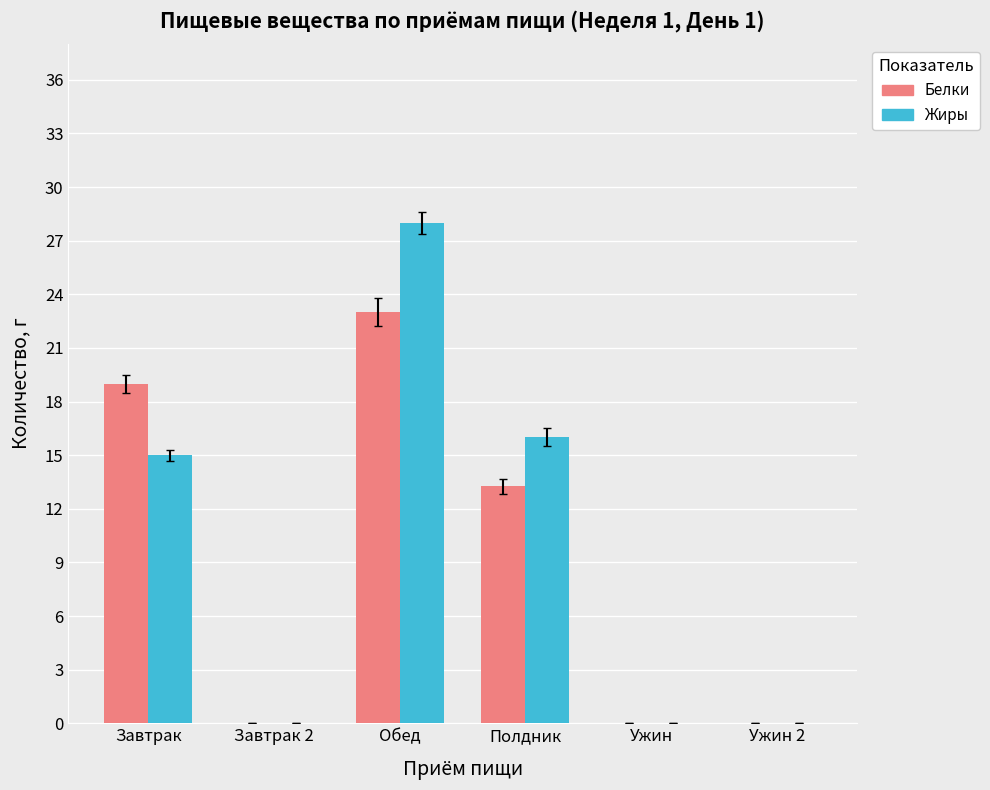

At which category is the sum across all series the highest?

Обед